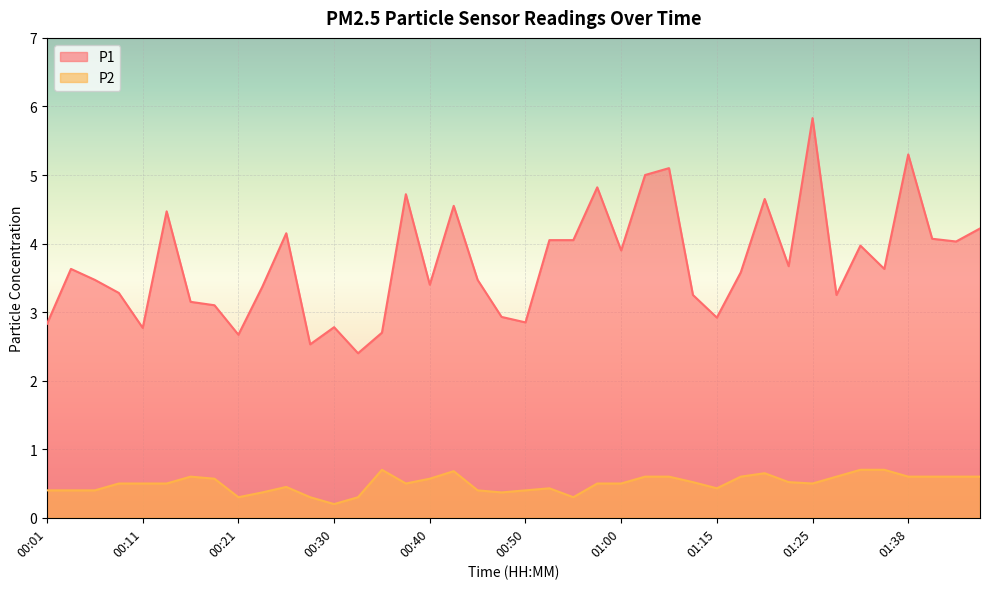

Does the chart display data point markers on the line(s)?

No